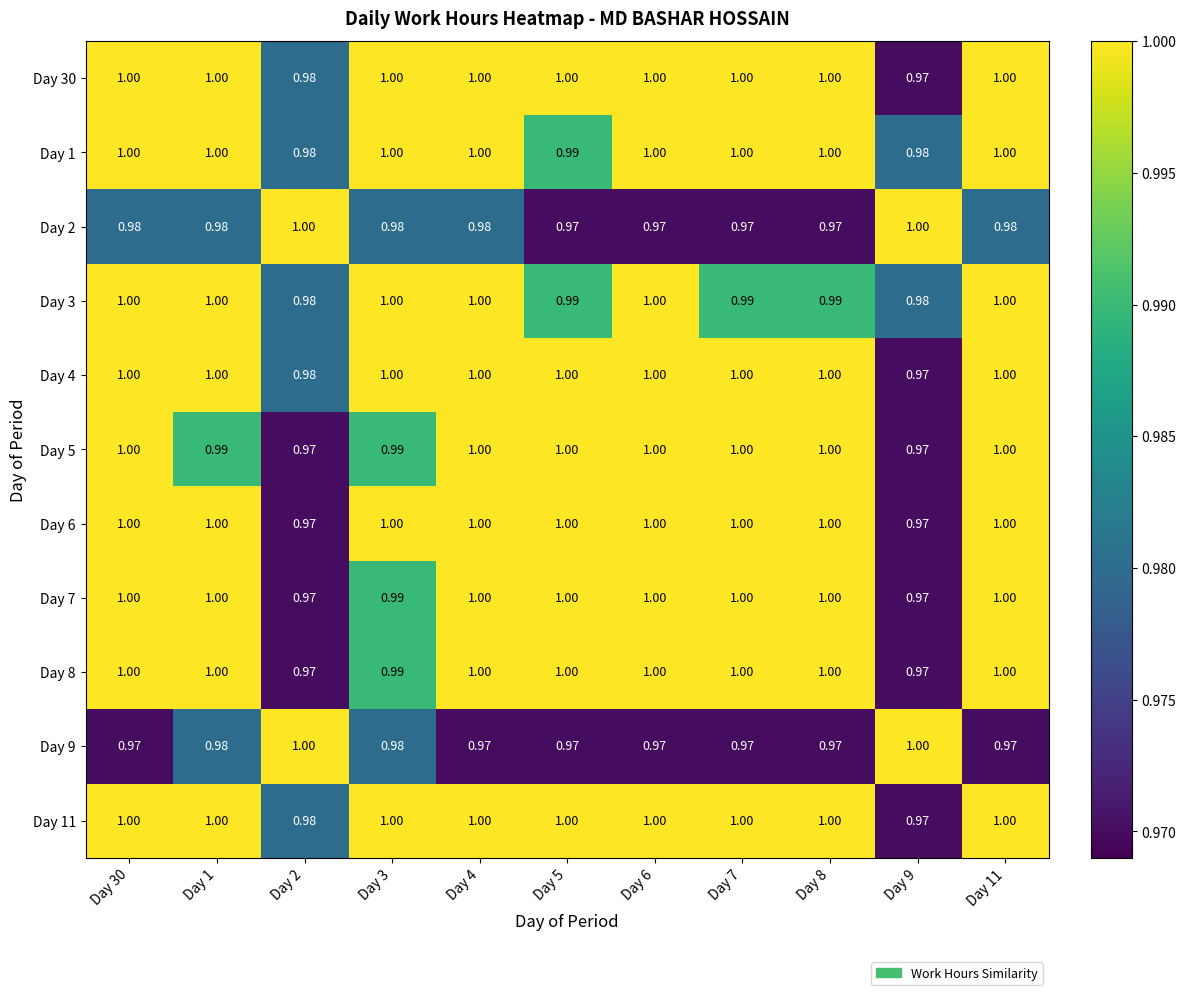

Between Day 3 and Day 2, which is larger?

Day 3